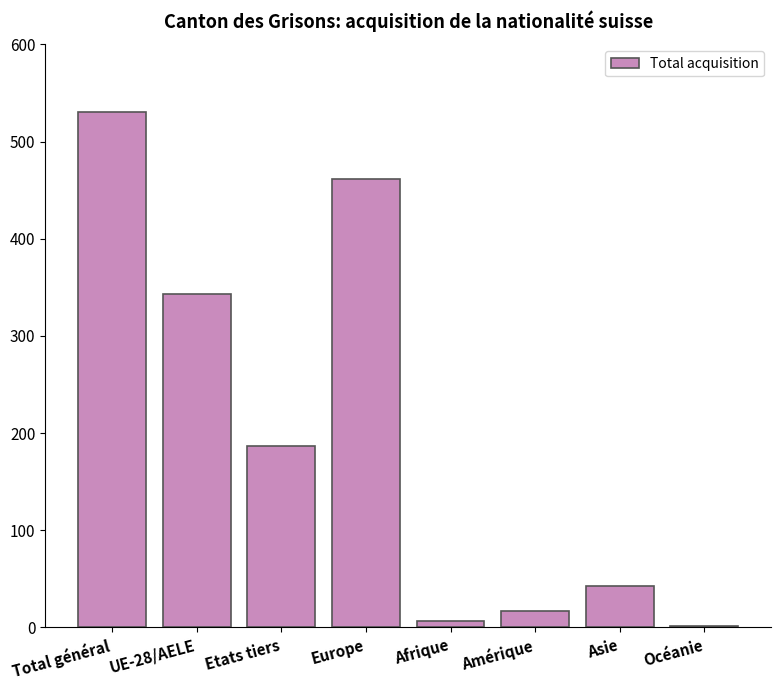

Reading left to right, what are all the values shown in this chart?

530	343	187	461	7	17	43	2